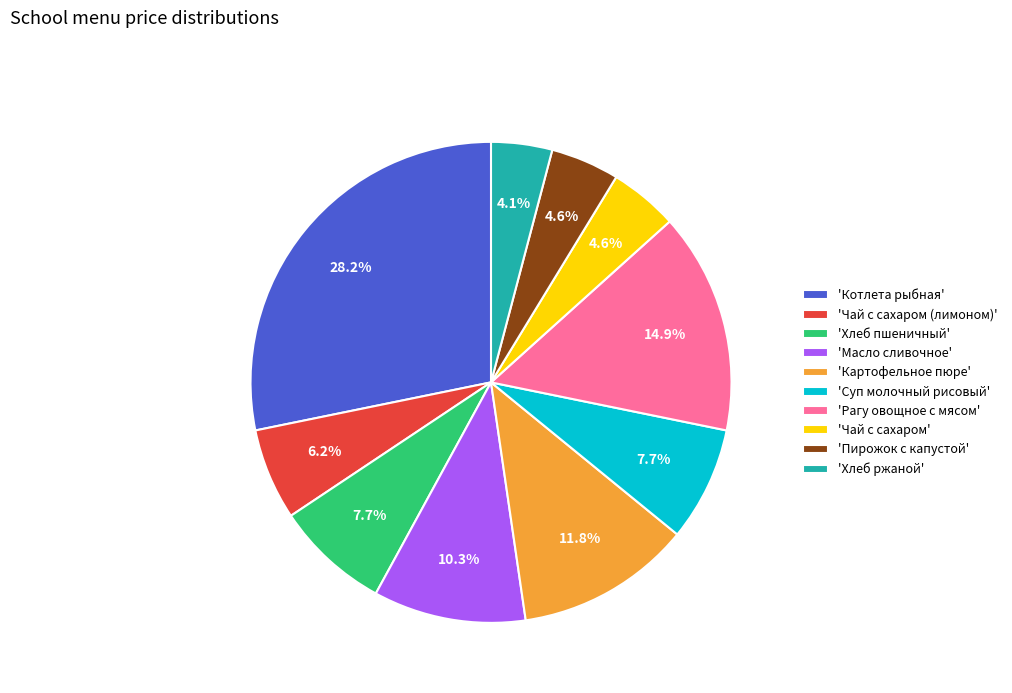

Does 'Хлеб ржаной' represent more than half of the total?

No